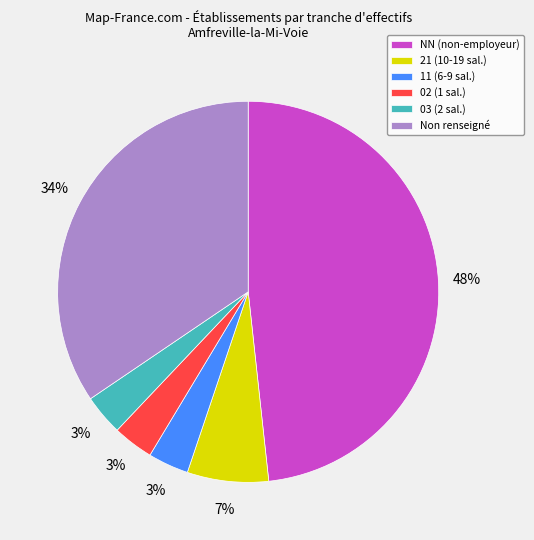

Count the number of slices in the pie.

6